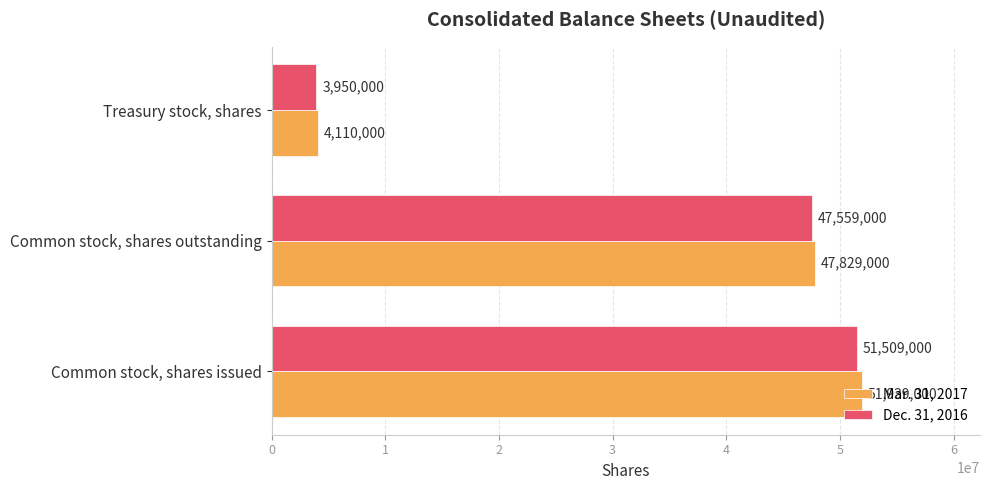

Between Common stock, shares issued and Treasury stock, shares, which series saw the biggest shift?

Mar. 31, 2017